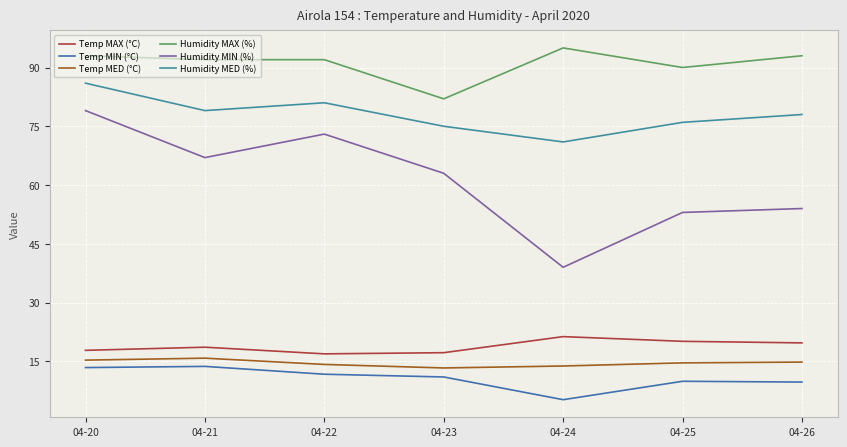

Is this an area chart (filled region under the line)?

No